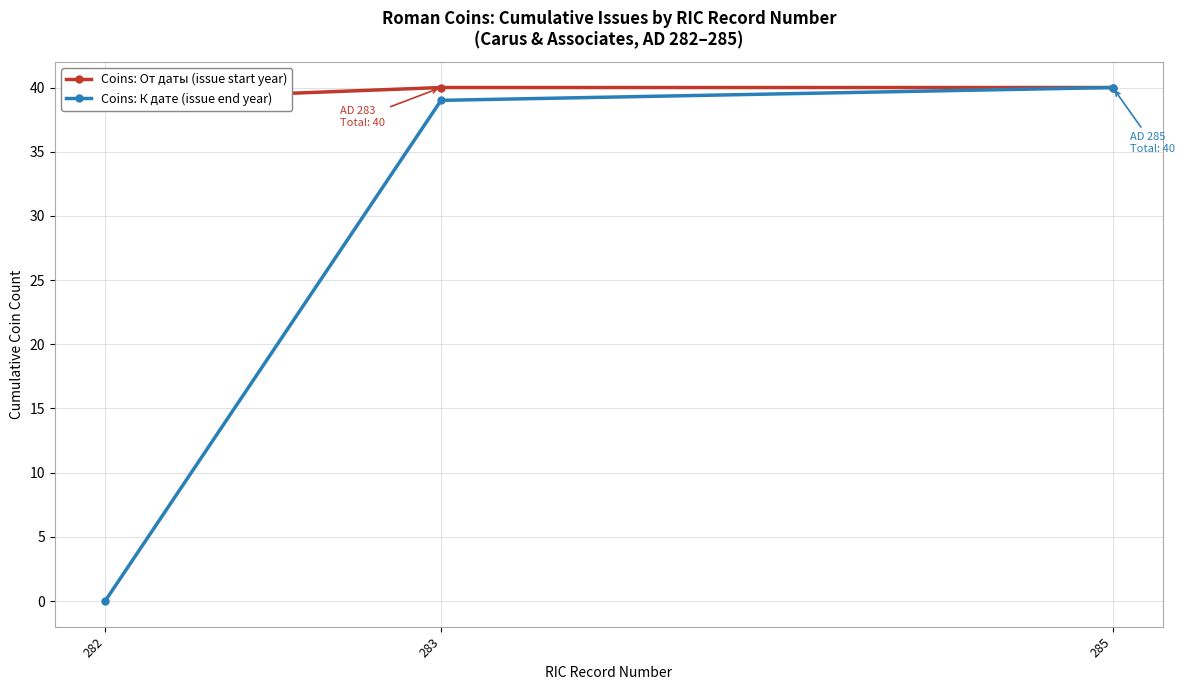

The Coins: От даты (issue start year) series shows 40 at 285. True or false?

True